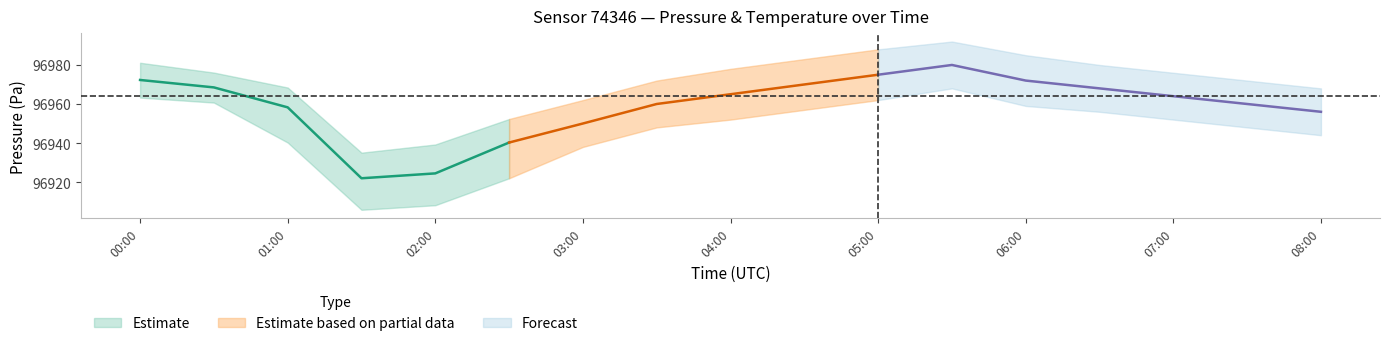

What is the label of the 6th point from the right?

05:30